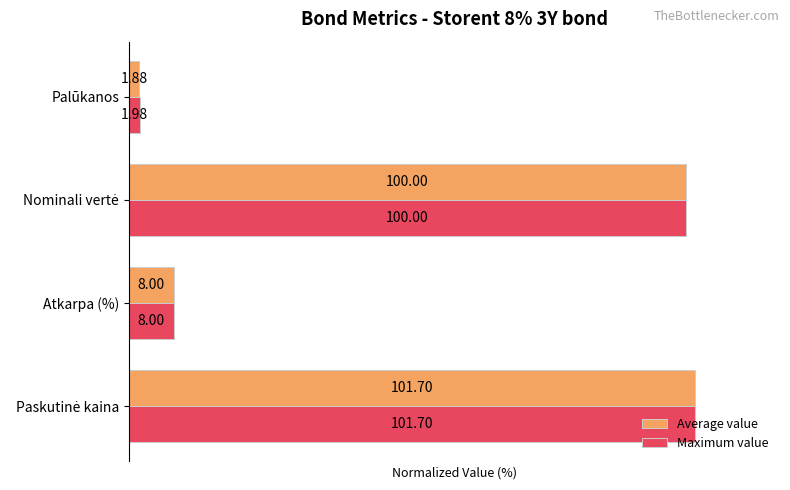

Which category has the lowest value across all series?

Palūkanos